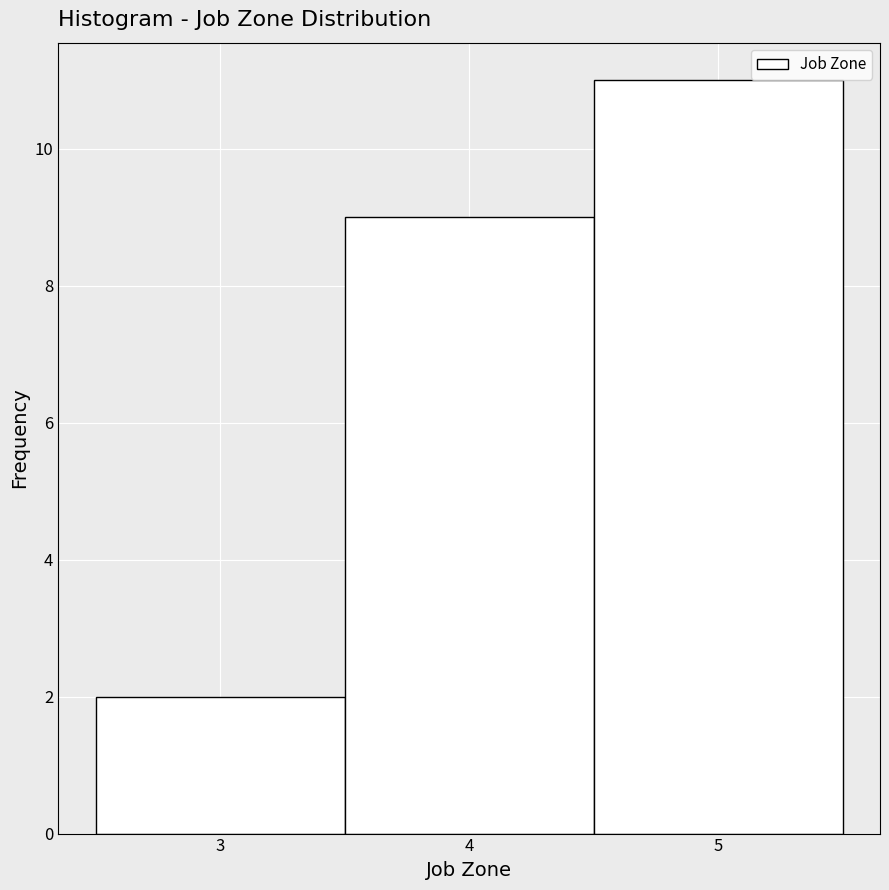

What is the height of the bar covering 2.5 to 3.5 on the x-axis? The values are not printed on the chart, so give them approximately, as read against the axis.

2